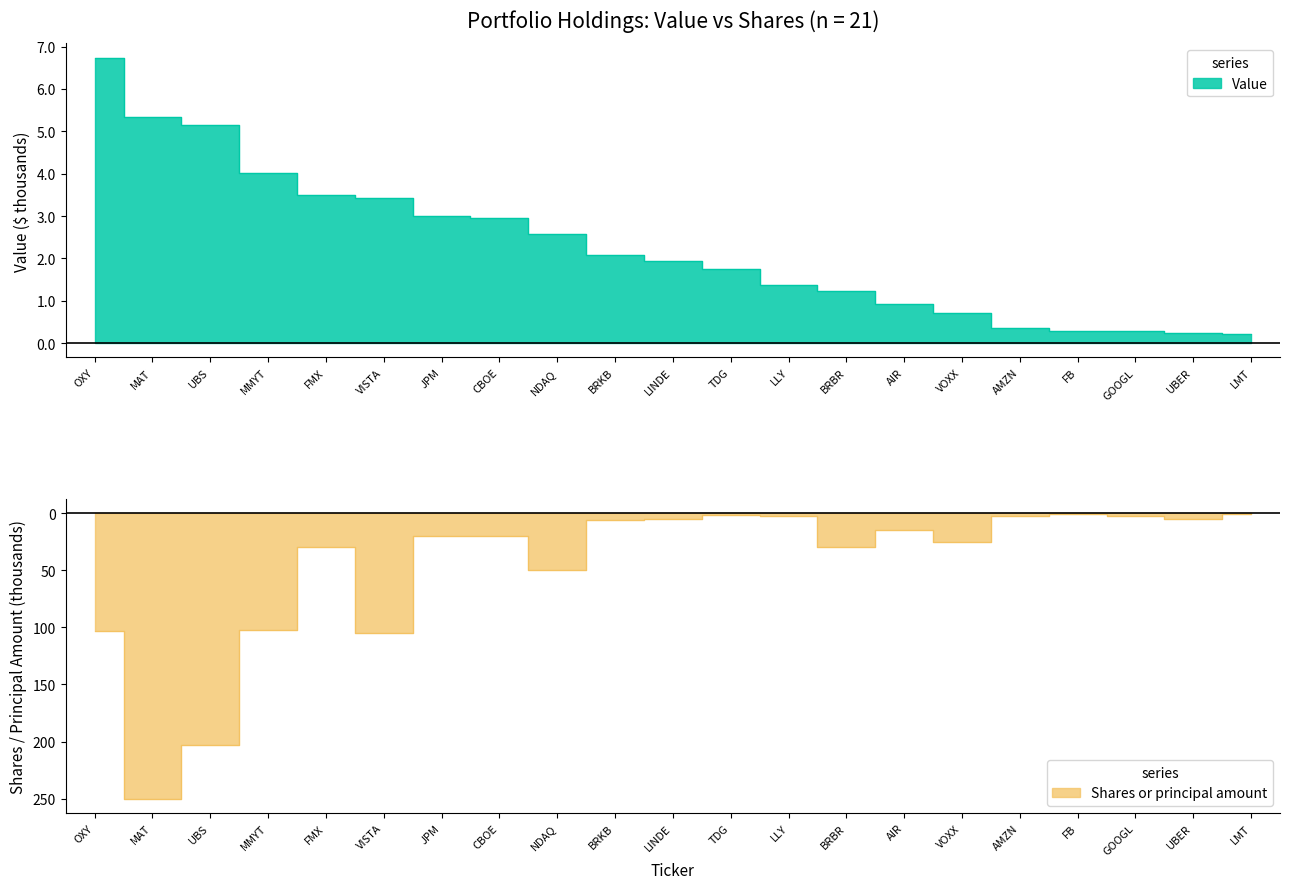

Reading right to left, transcribe all the data shown in this chart.

Value: LMT=0.2	UBER=0.2	GOOGL=0.3	FB=0.3	AMZN=0.3	VOXX=0.7	AIR=0.9	BRBR=1.2	LLY=1.4	TDG=1.7	LINDE=1.9	BRKB=2.1	NDAQ=2.6	CBOE=3.0	JPM=3.0	VISTA=3.4	FMX=3.5	MMYT=4.0	UBS=5.2	MAT=5.3	OXY=6.7
Shares or principal amount: LMT=-0.5	UBER=-5.4	GOOGL=-2.6	FB=-1.0	AMZN=-2.6	VOXX=-25.0	AIR=-15.0	BRBR=-30.0	LLY=-2.5	TDG=-2.0	LINDE=-5.0	BRKB=-5.9	NDAQ=-50.0	CBOE=-20.0	JPM=-20.3	VISTA=-104.6	FMX=-30.0	MMYT=-102.1	UBS=-202.9	MAT=-250.0	OXY=-102.8